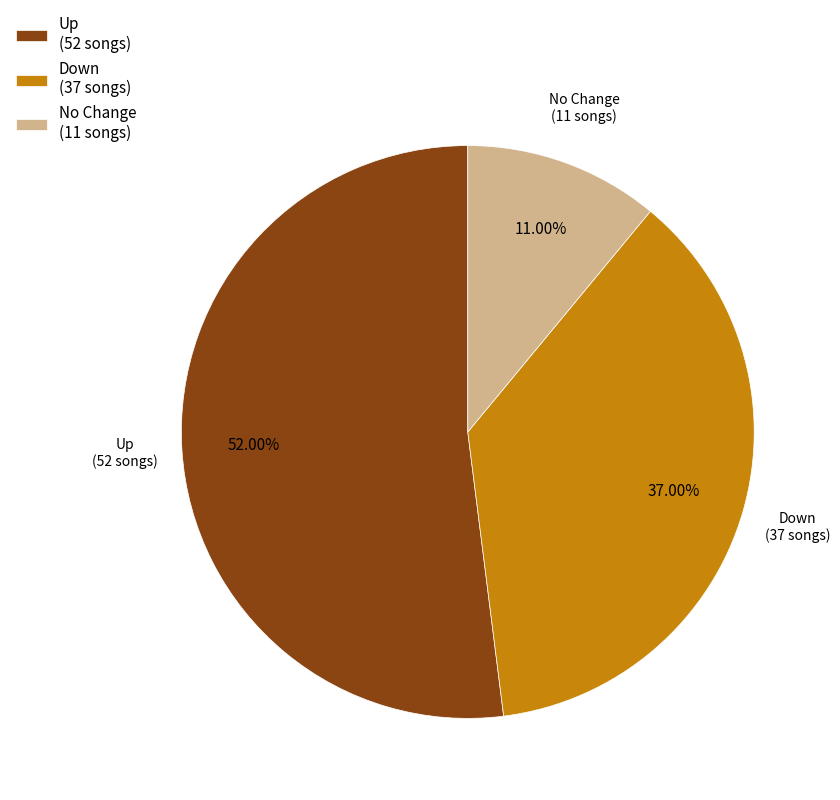

Is there any slice that represents more than half of the pie?

Yes